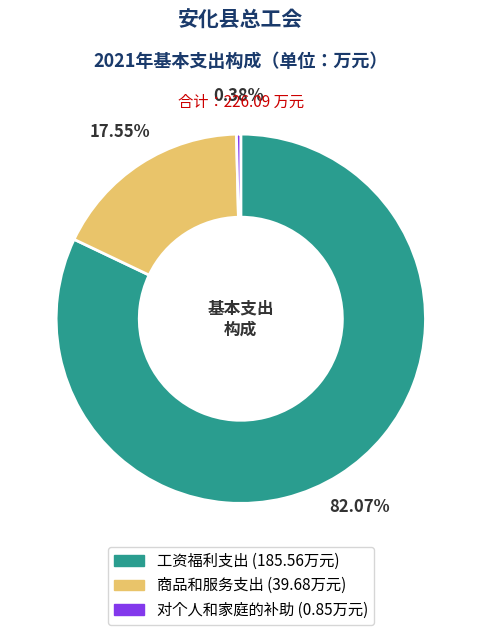

Rank the categories by value from highest to lowest.

工资福利支出, 商品和服务支出, 对个人和家庭的补助